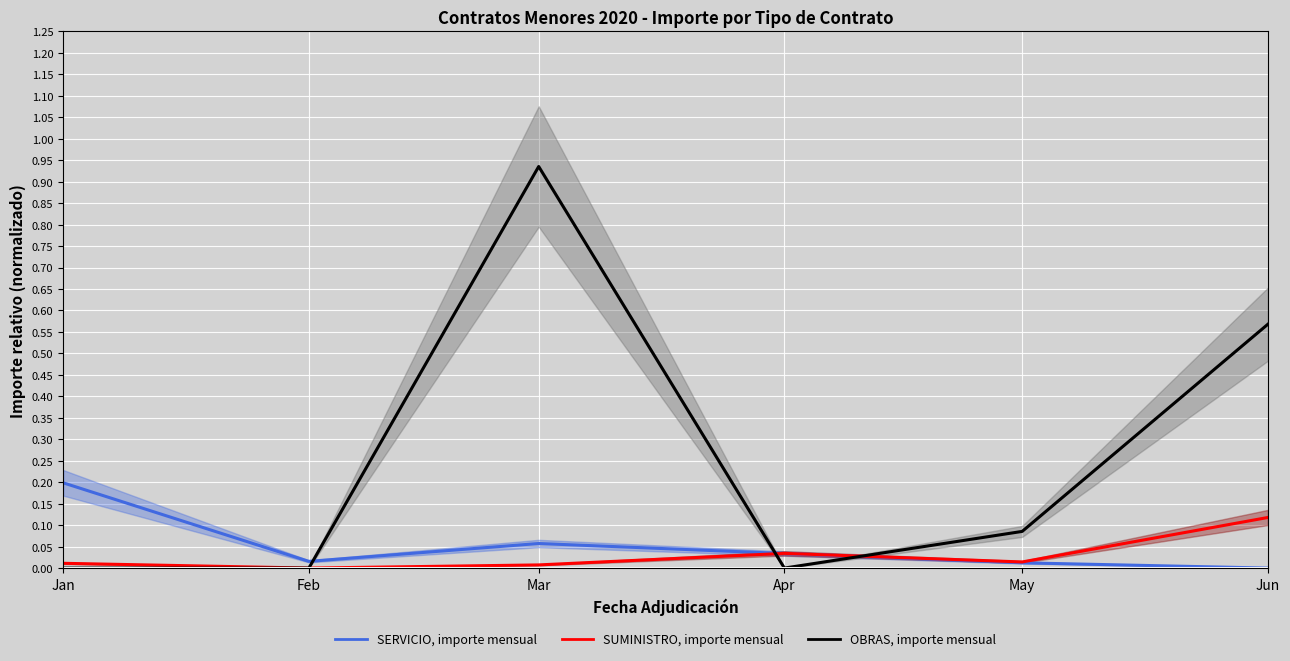

At how many categories does at least one series exceed 0?

6